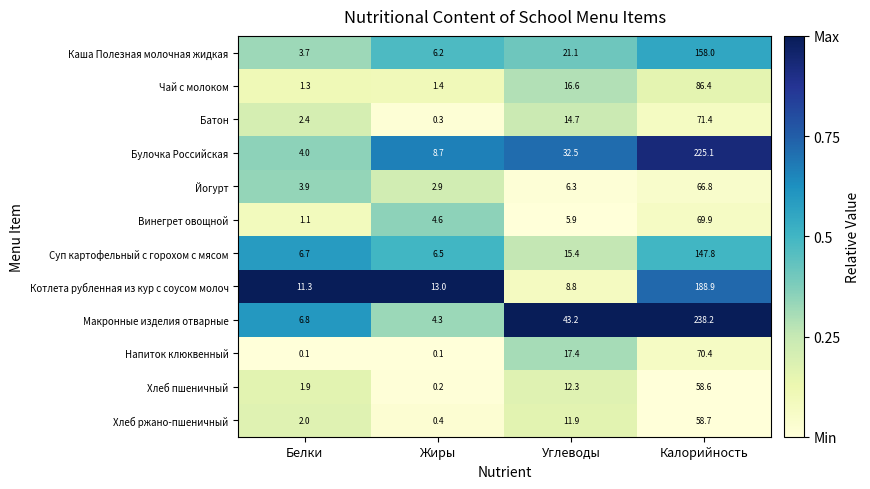

What is the difference between the second highest and second lowest values in the Макронные изделия отварные series?

36.4